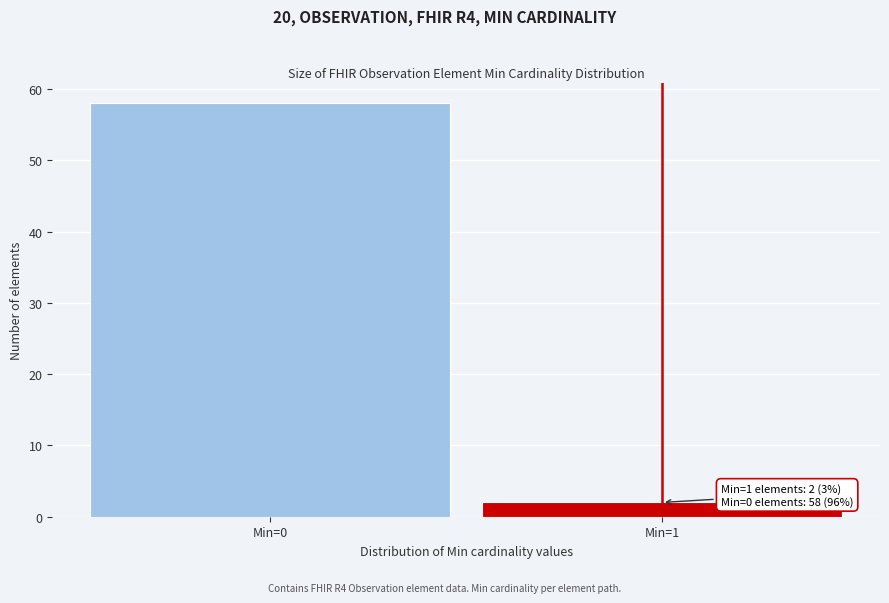

Reading left to right, extract all data points from this chart.

58	2